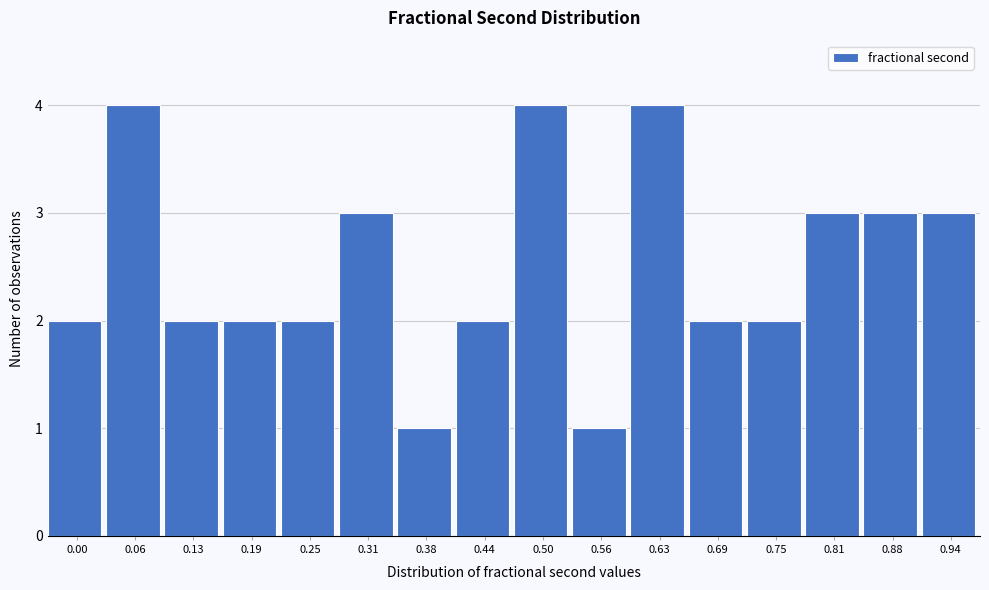

Reading left to right, list all the values displayed in this chart.

2	4	2	2	2	3	1	2	4	1	4	2	2	3	3	3